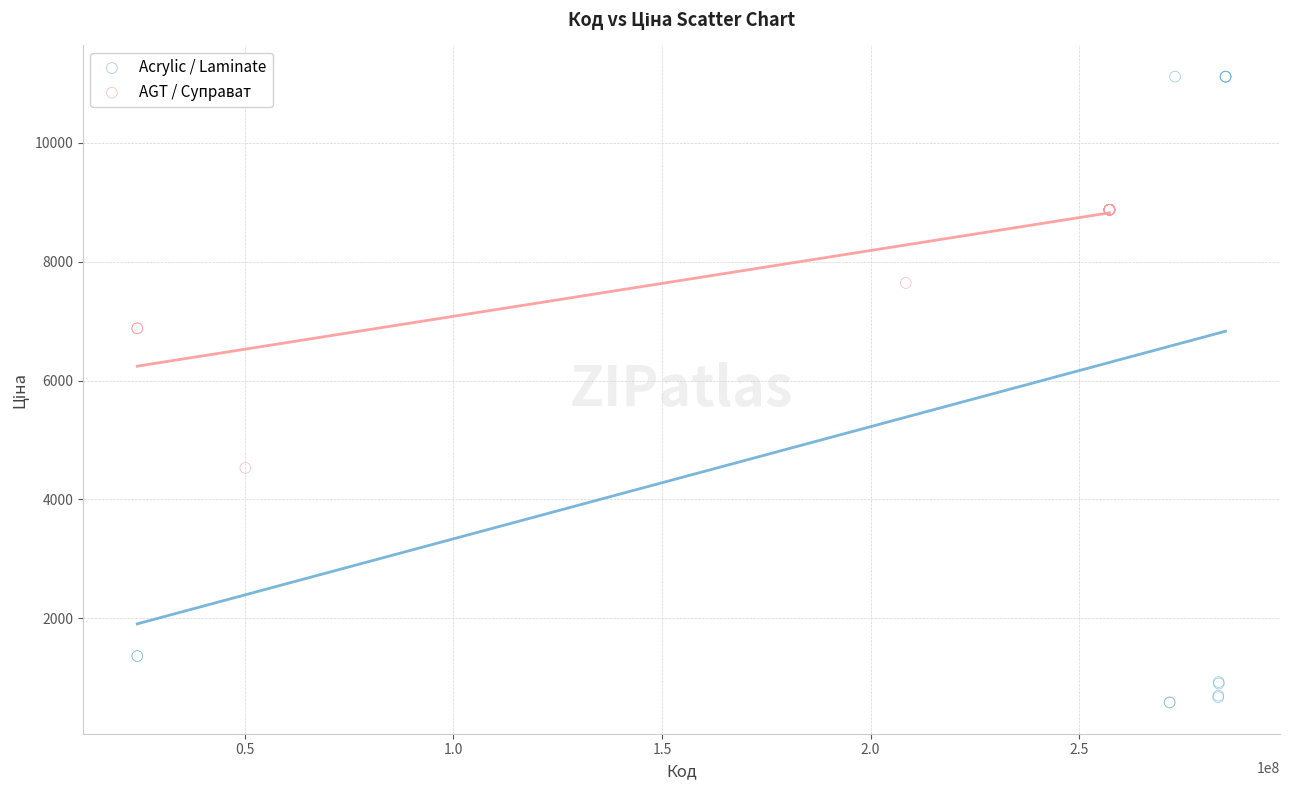

Which series has the largest Y range (max minus min)?

Acrylic / Laminate